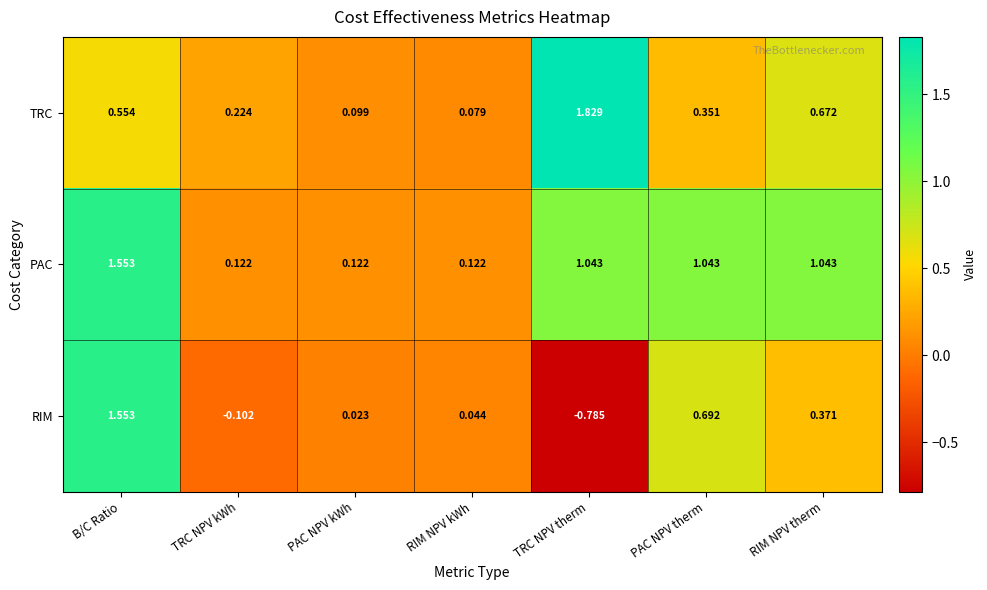

Which series has the largest range (max minus min)?

RIM